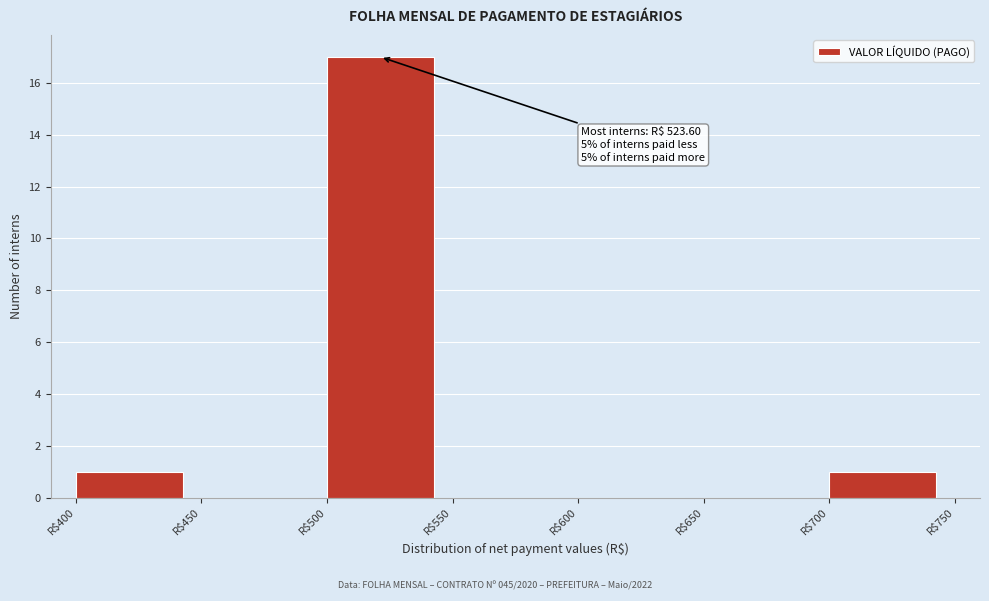

Which range on the x-axis has the tallest bar?

500 to 550